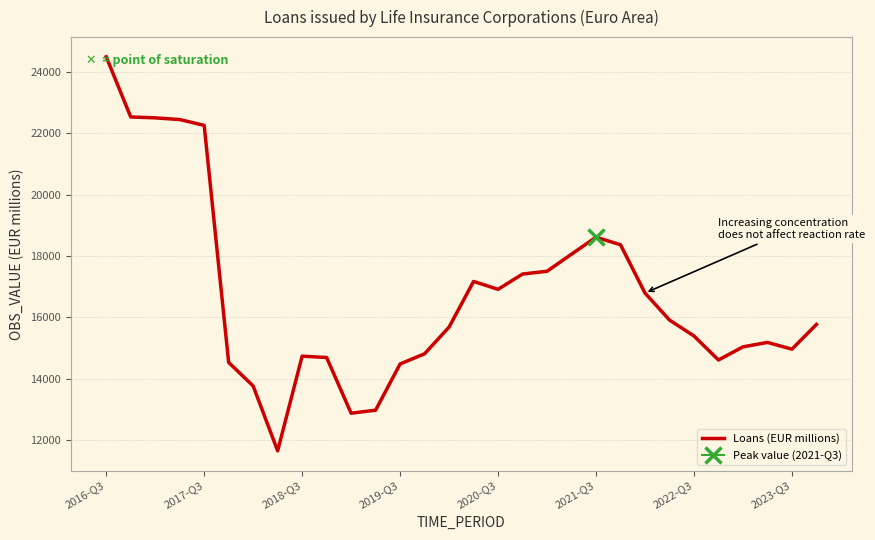

What is the highest value of the Loans (EUR millions) series?

24492.4